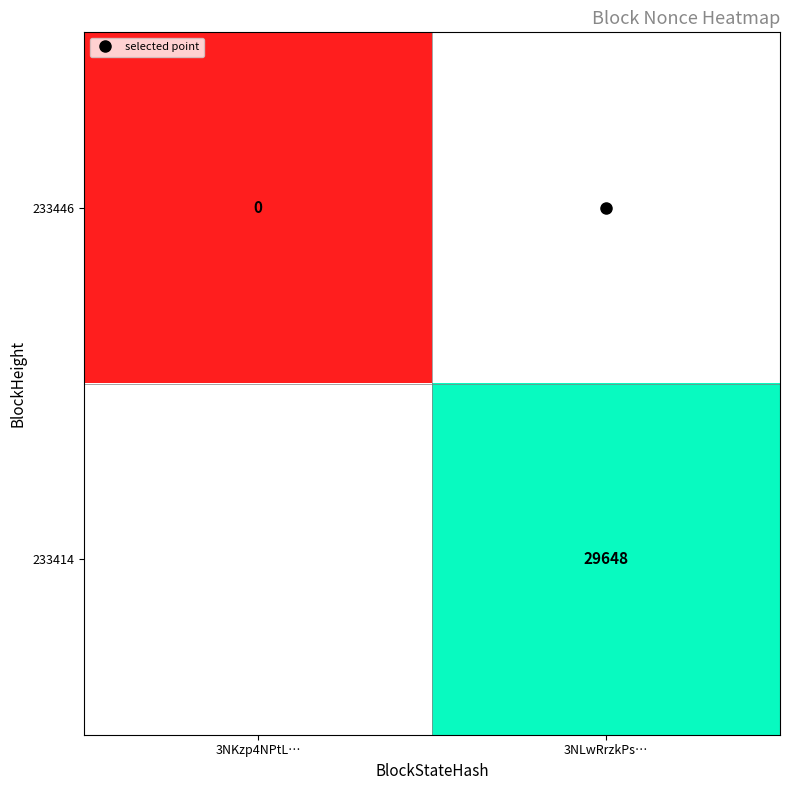

What is the approximate value of 233446 at 3NLwRrzkPs…?

-1